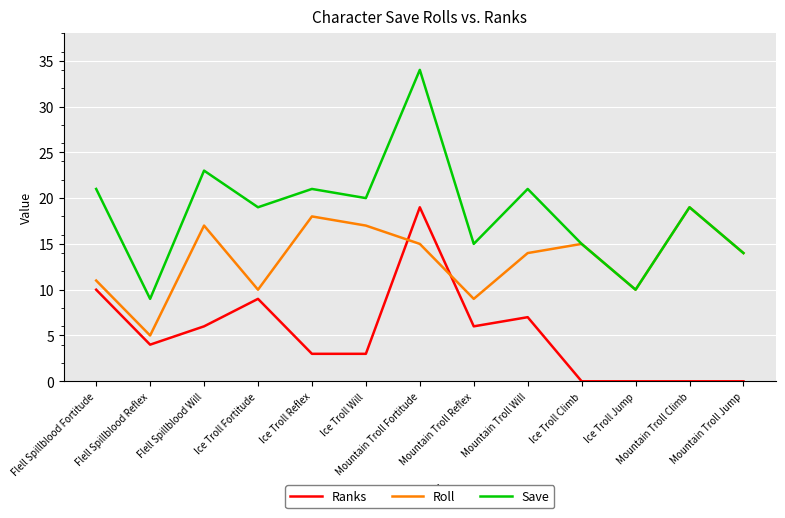

True or false: Save has more than 0 interior local peaks.

True